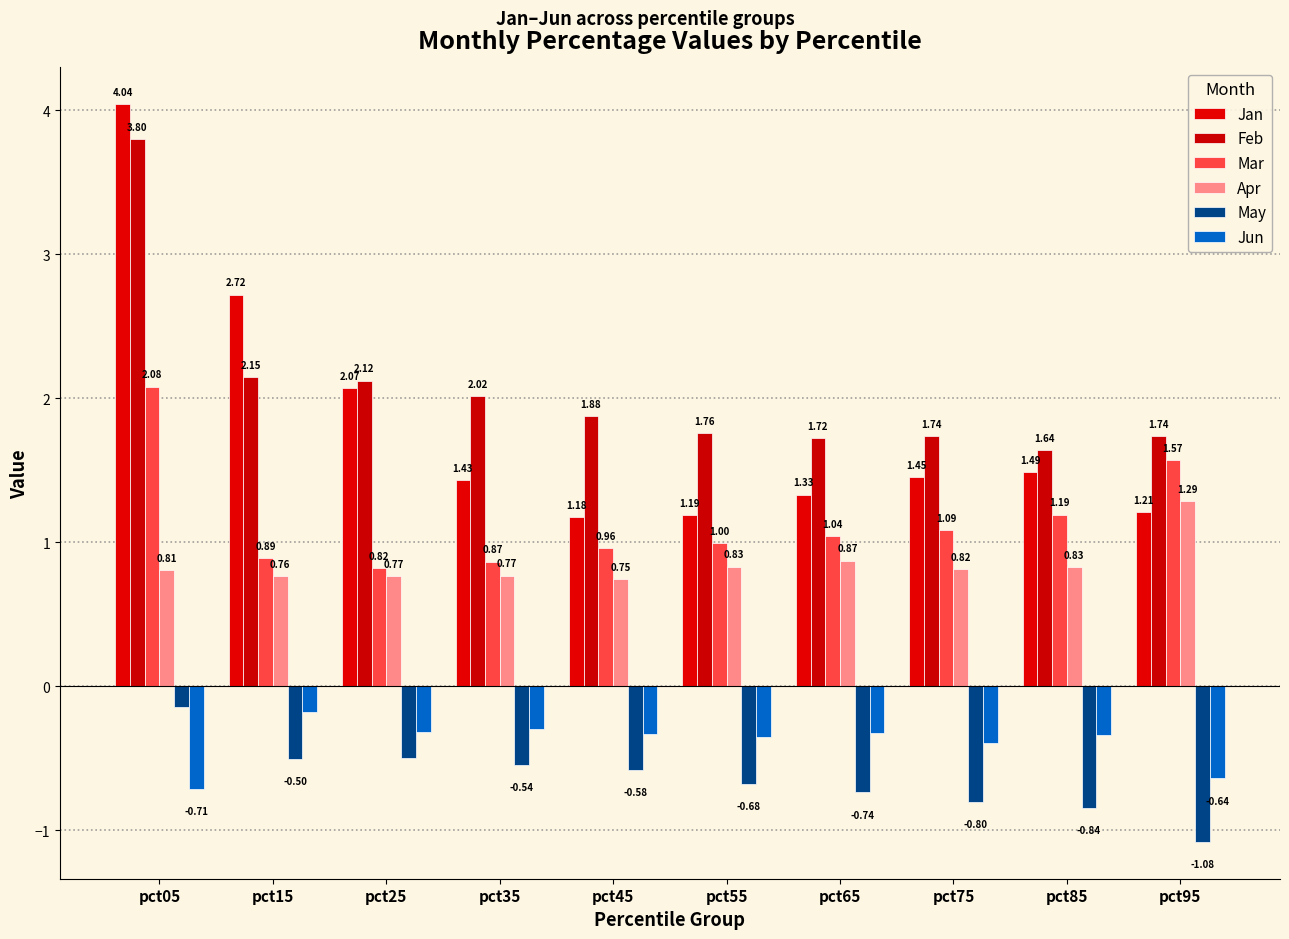

What is the difference between the highest and lowest values at pct35?

2.6